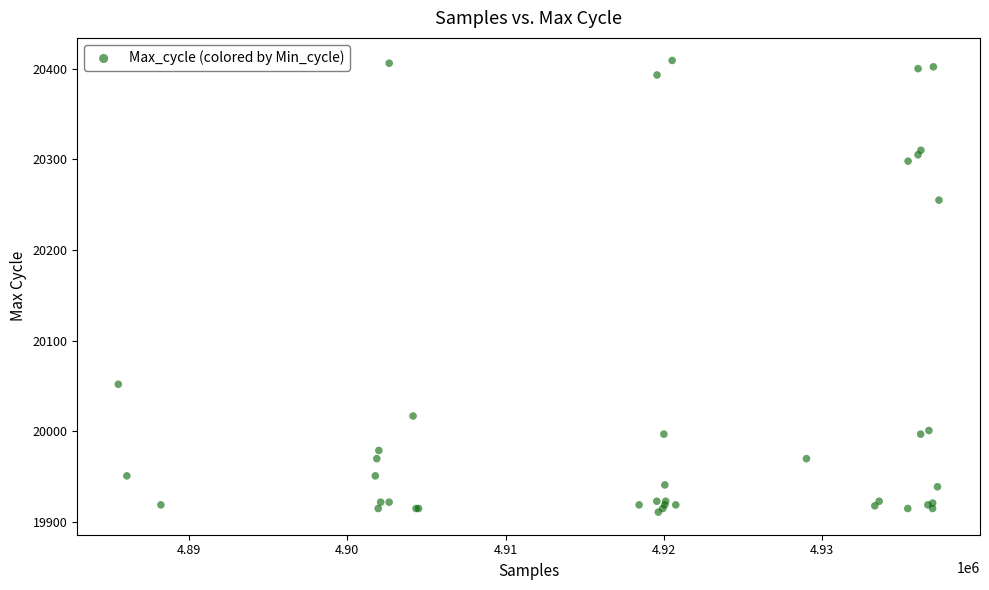

What Y value in the scatter plot is closest to 20160?

20255